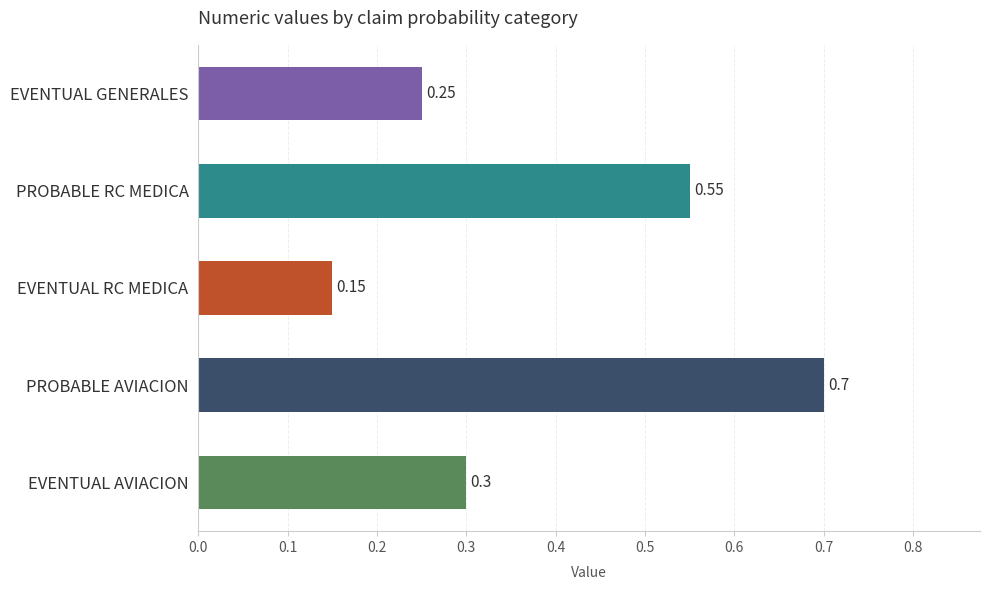

How many bars are there in total?

5